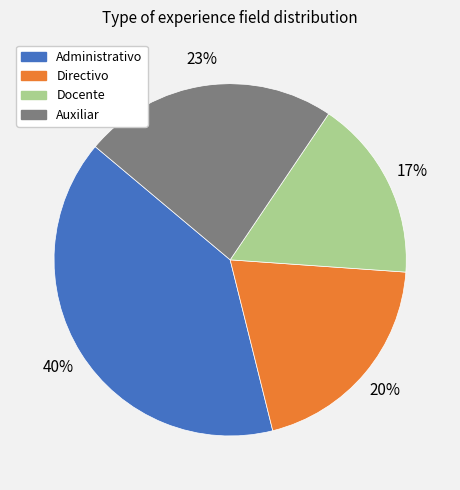

How many segments does this pie chart have?

4